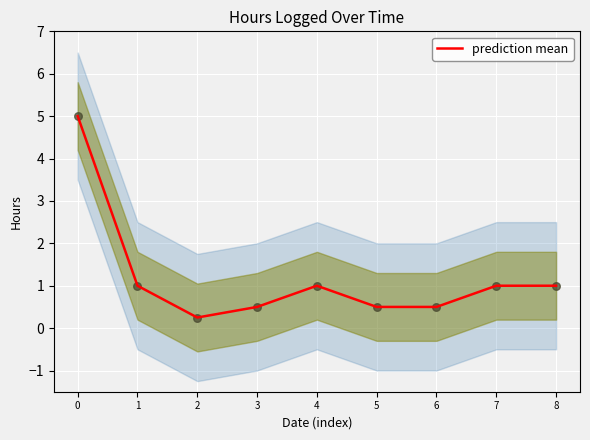

Approximately how many times larger is the value at 5 compared to 0?

0.1